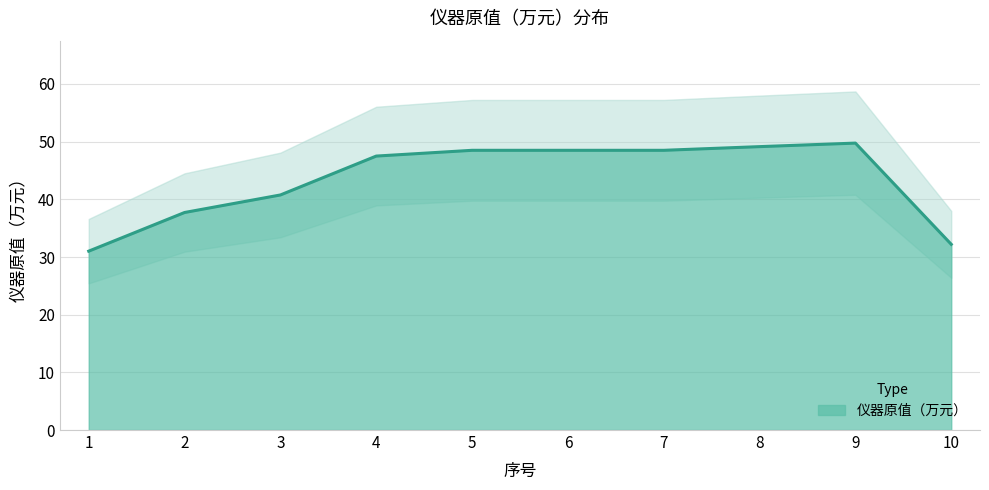

The chart shows a value of 42.3 at 10. True or false?

False